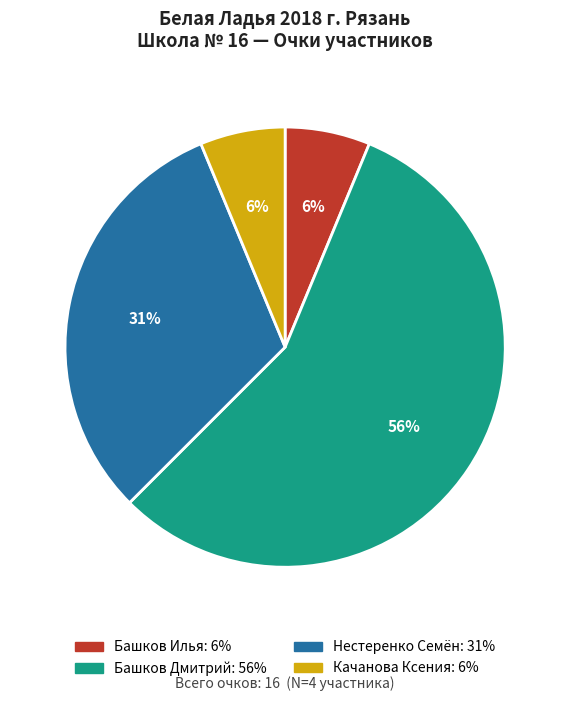

To the nearest percent, what is the difference between the Нестеренко Семён and Башков Илья slice percentages?

25%